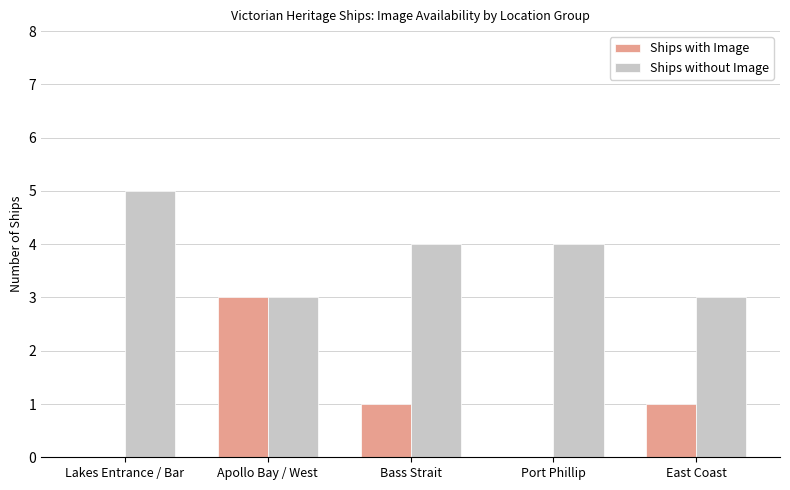

True or false: Ships with Image has a value of 2 at Lakes Entrance / Bar.

False